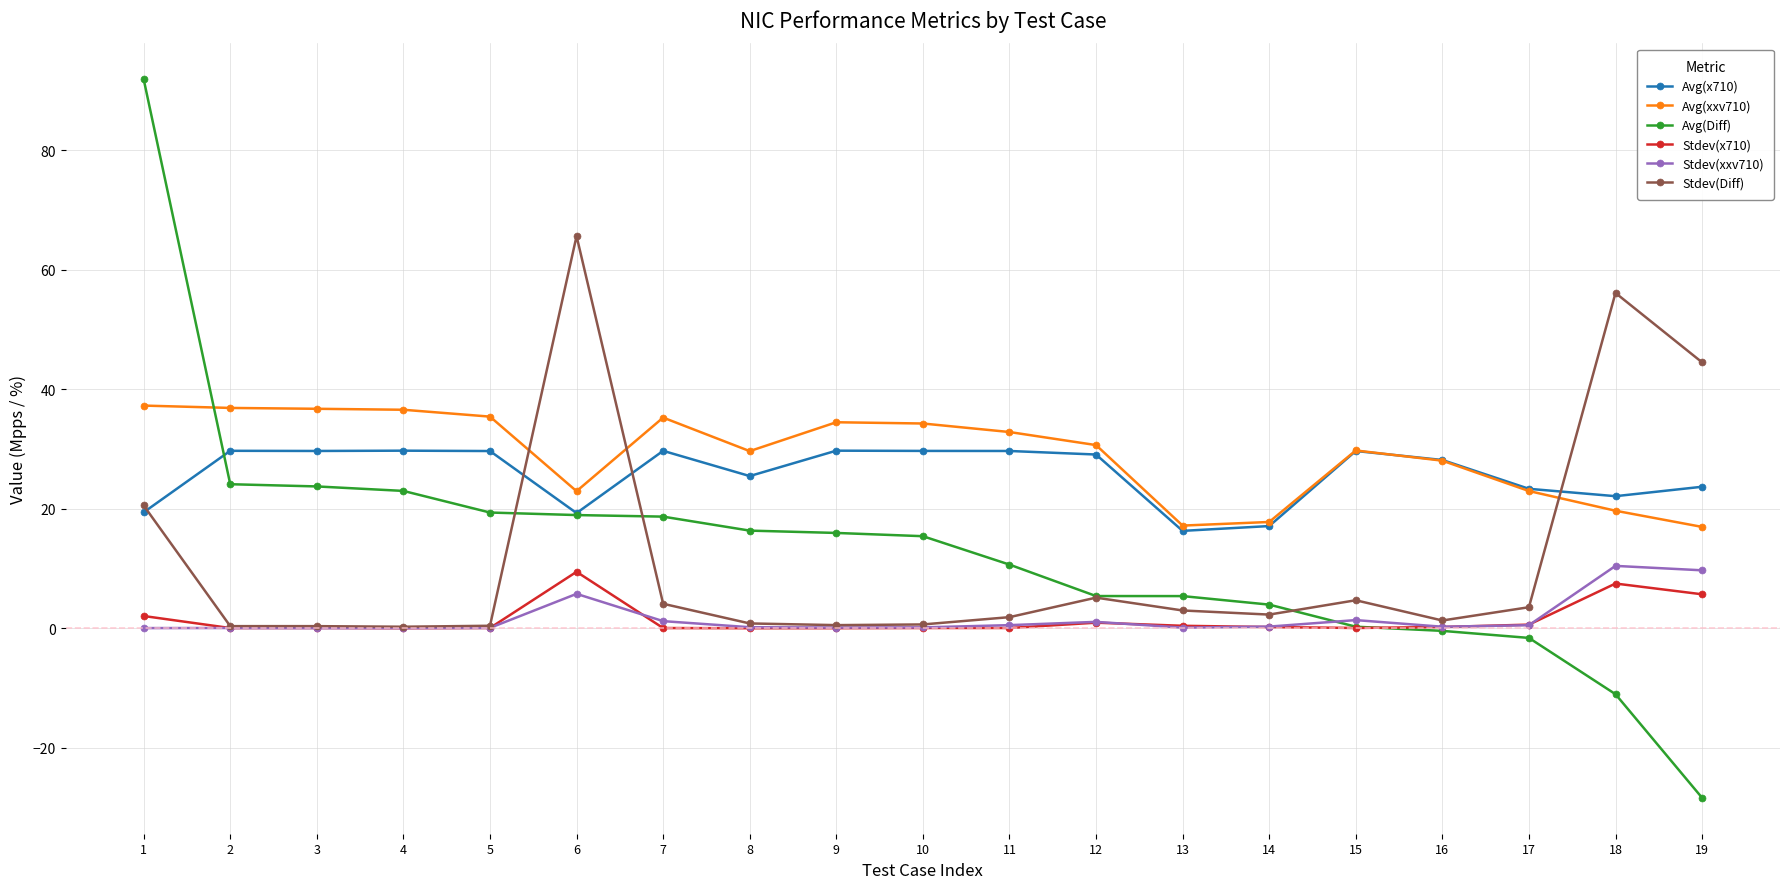

What is the difference between the maximum and second lowest values in the Avg(Diff) series?

102.9